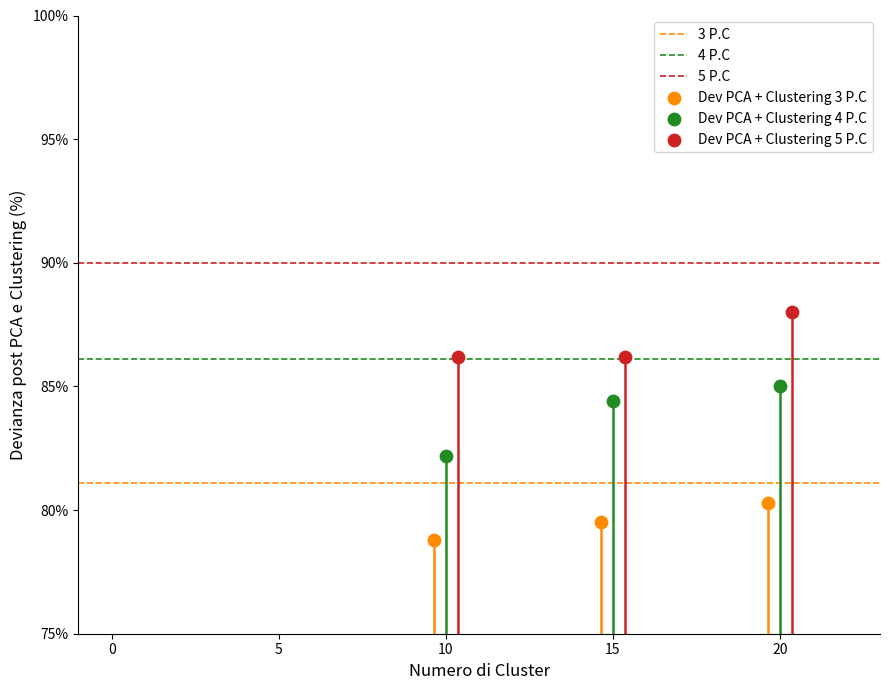

Which series reaches the minimum Y coordinate?

Dev PCA + Clustering 3 P.C